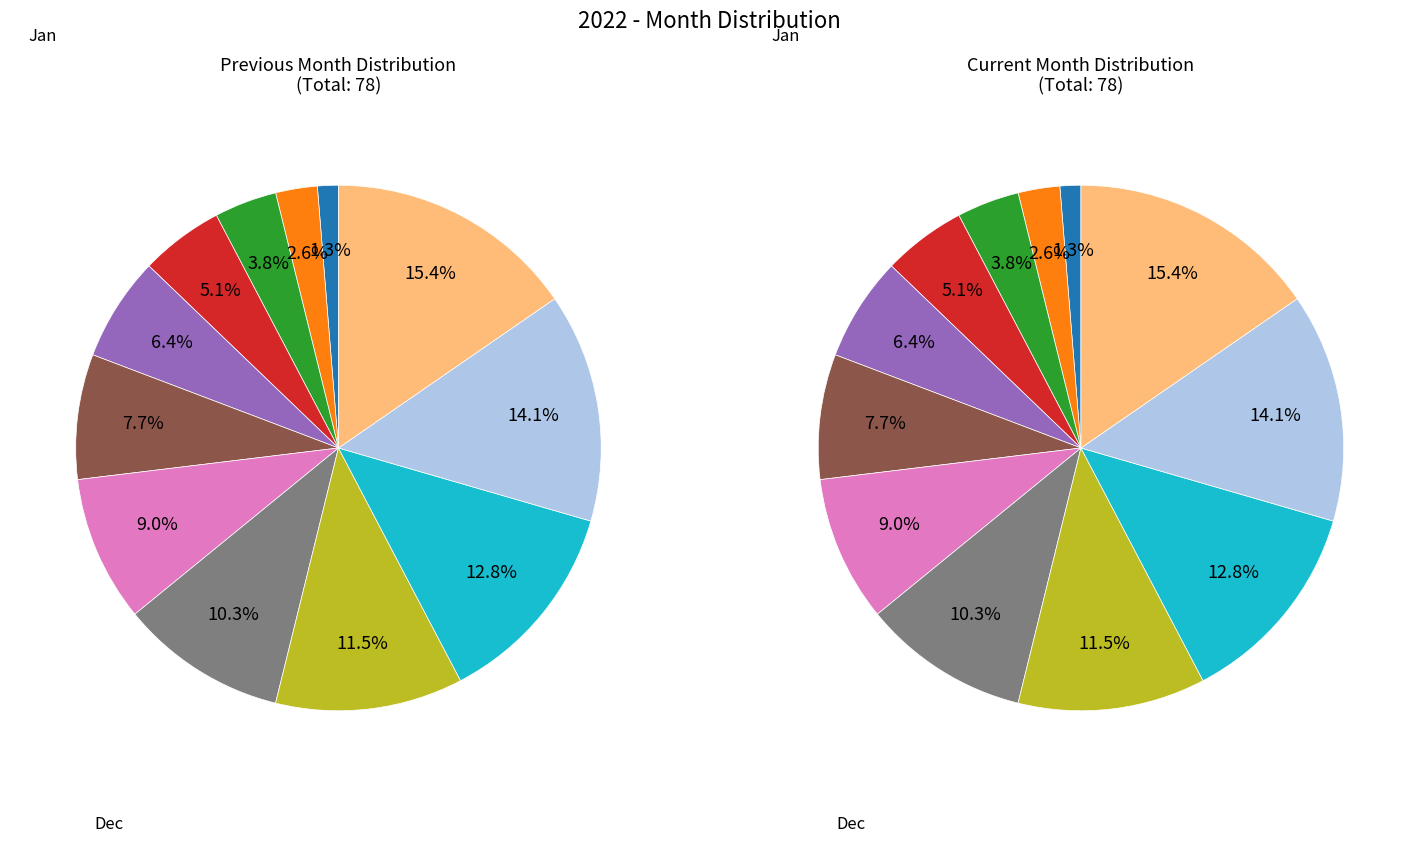

Does Aug represent more than half of the total?

No